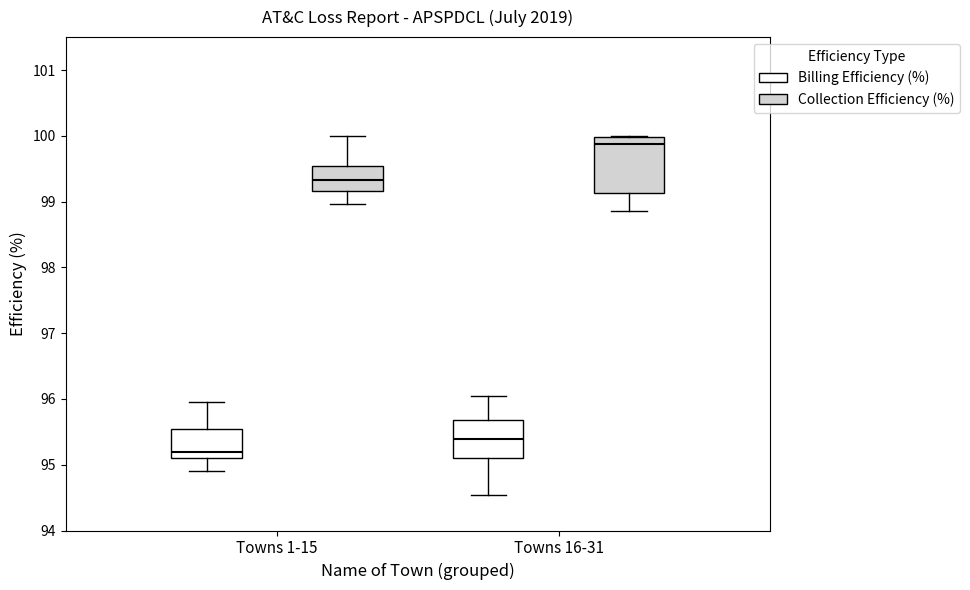

Where does the median line of the box for Towns 16-31 (Collection Efficiency (%)) sit on the y-axis? The values are not printed on the chart, so give them approximately, as read against the axis.

99.9